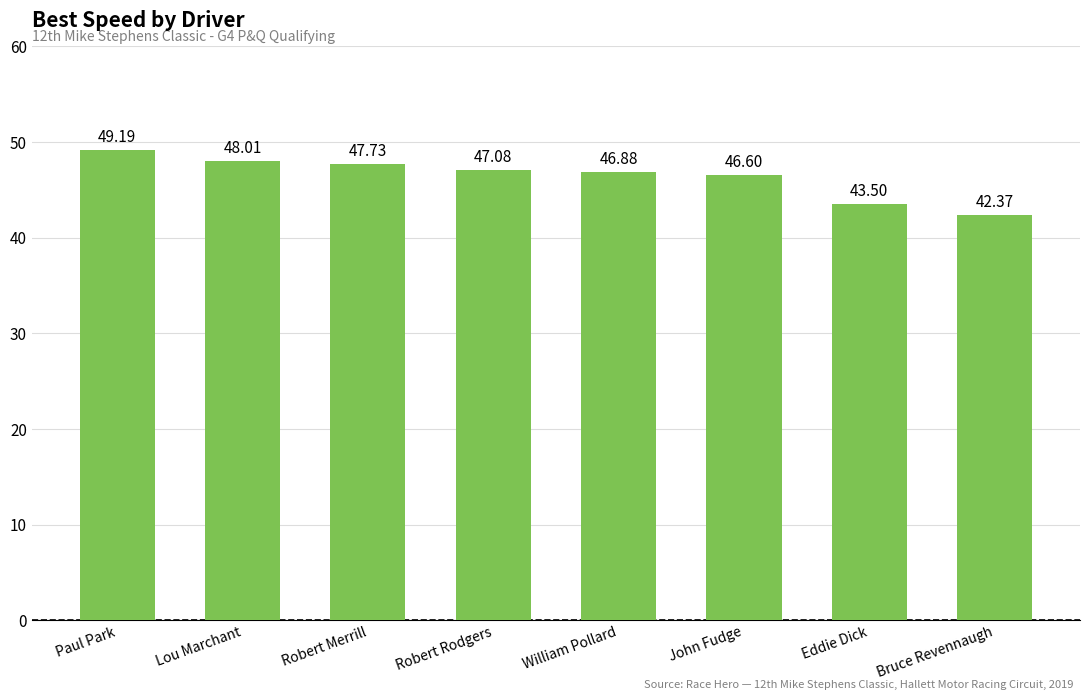

What is the change in value from Paul Park to Eddie Dick?

-5.7